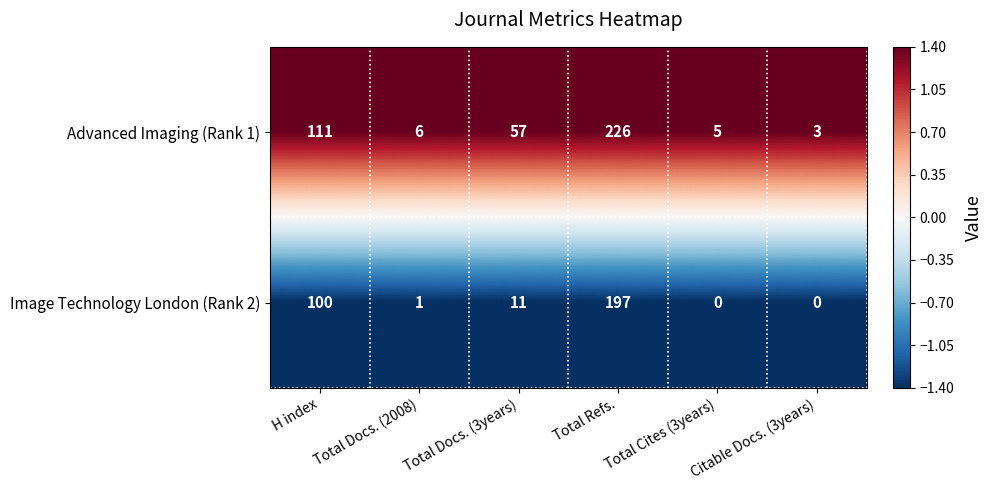

List the series in order of their overall mean, highest first.

Advanced Imaging (Rank 1), Image Technology London (Rank 2)